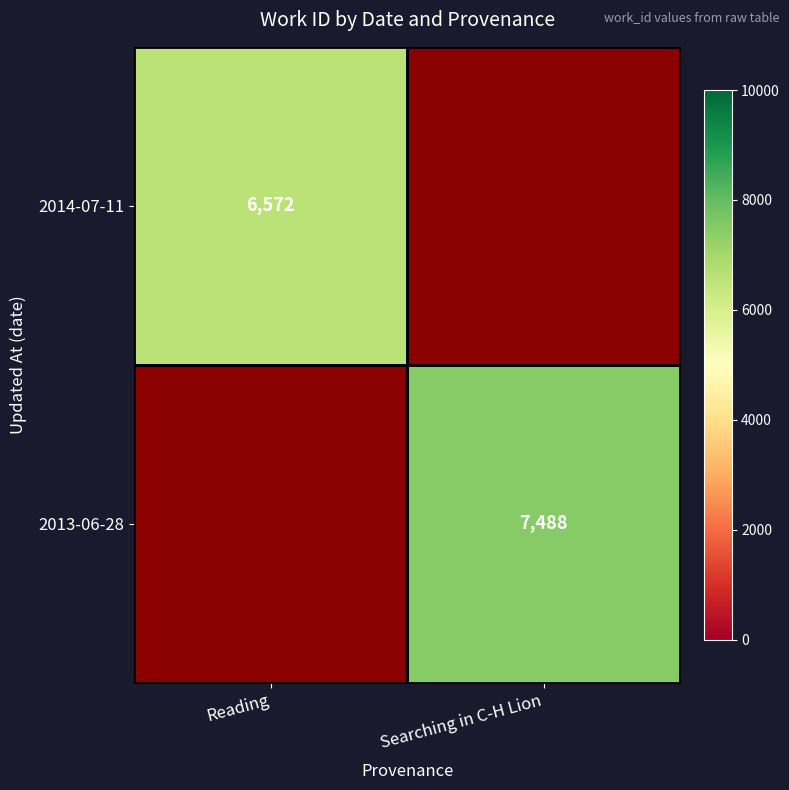

True or false: 2013-06-28 has a value of 7488 at Searching in C-H Lion.

True